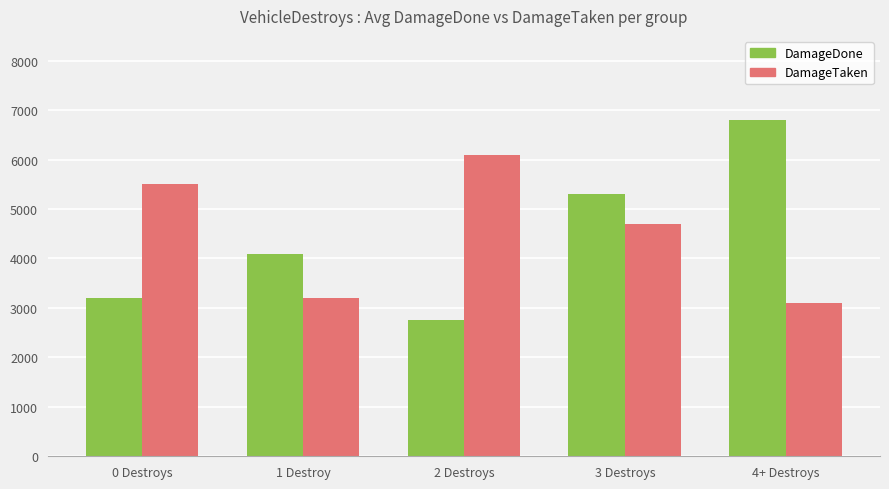

What is the total value across all series at 4+ Destroys?

9900.0